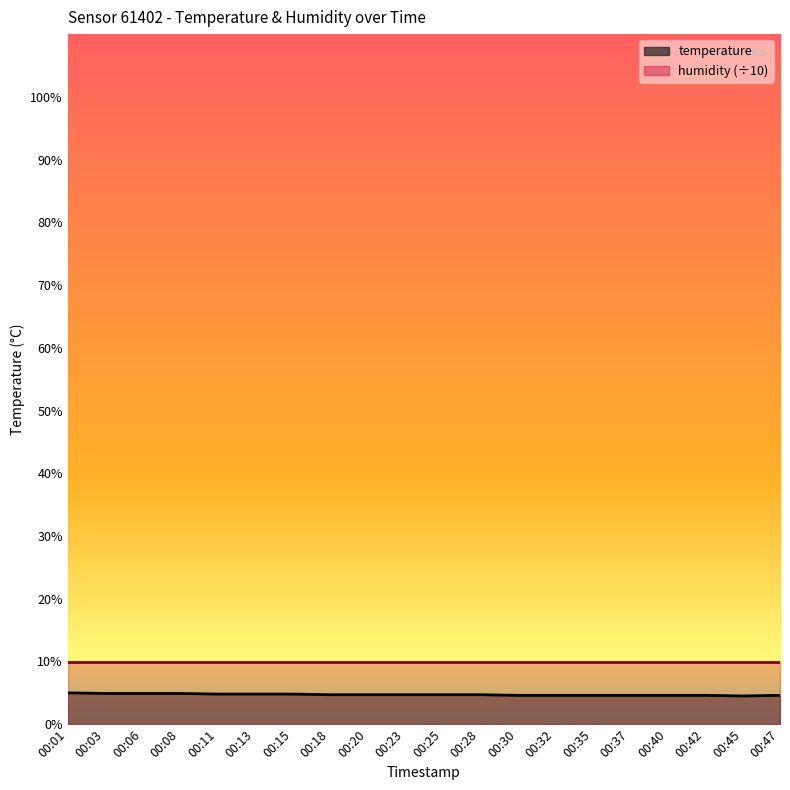

What value does the data have at 00:06?

4.9